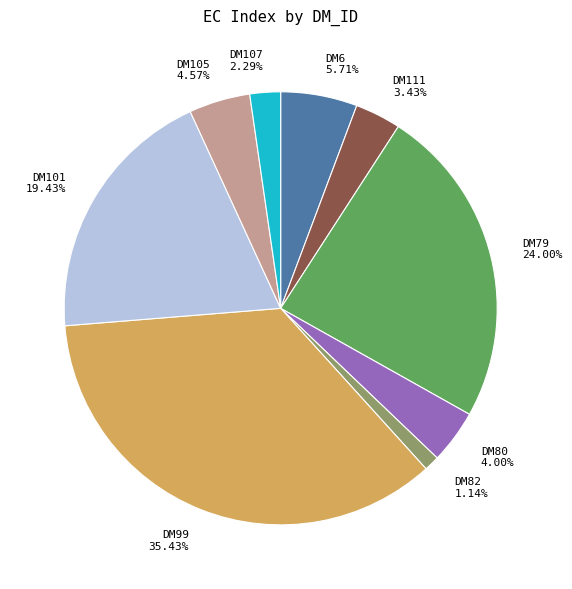

Is there any slice that represents more than half of the pie?

No